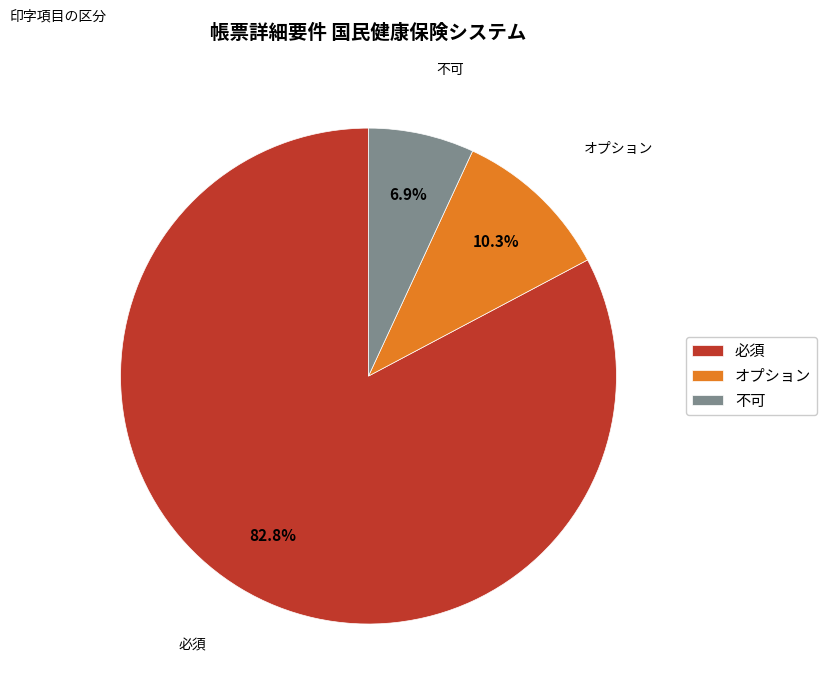

To the nearest percent, what percentage of the pie is 不可?

7%